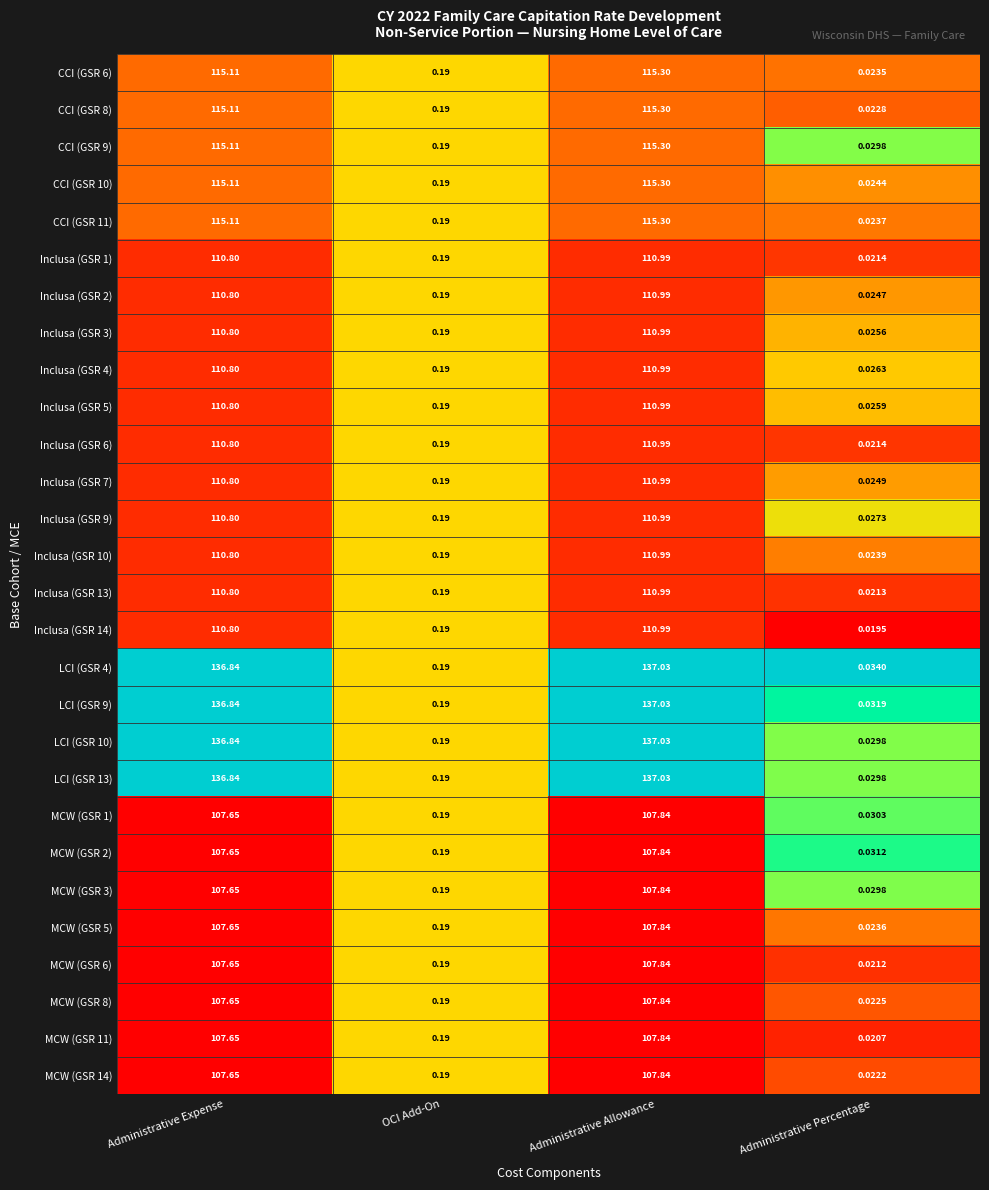

List the labels in order of CCI (GSR 6) value, smallest first.

Administrative Percentage, OCI Add-On, Administrative Expense, Administrative Allowance